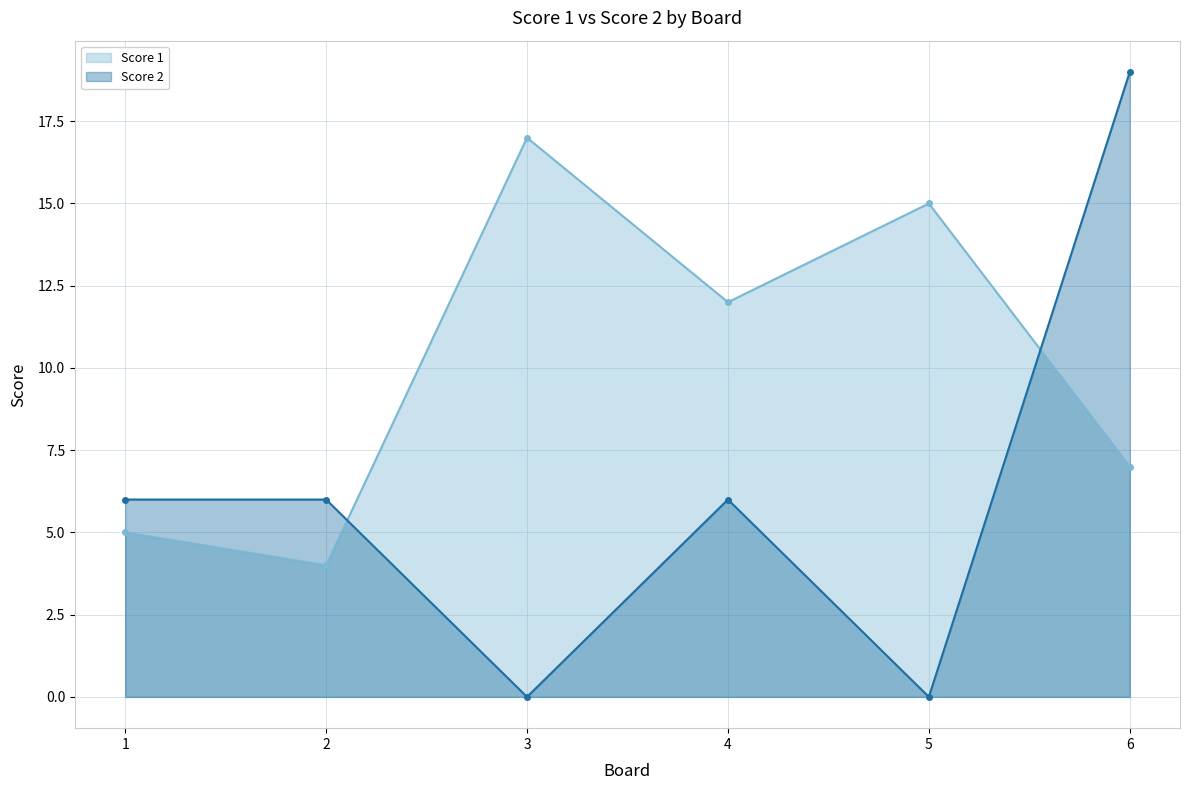

What is the maximum value for Score 1?

17